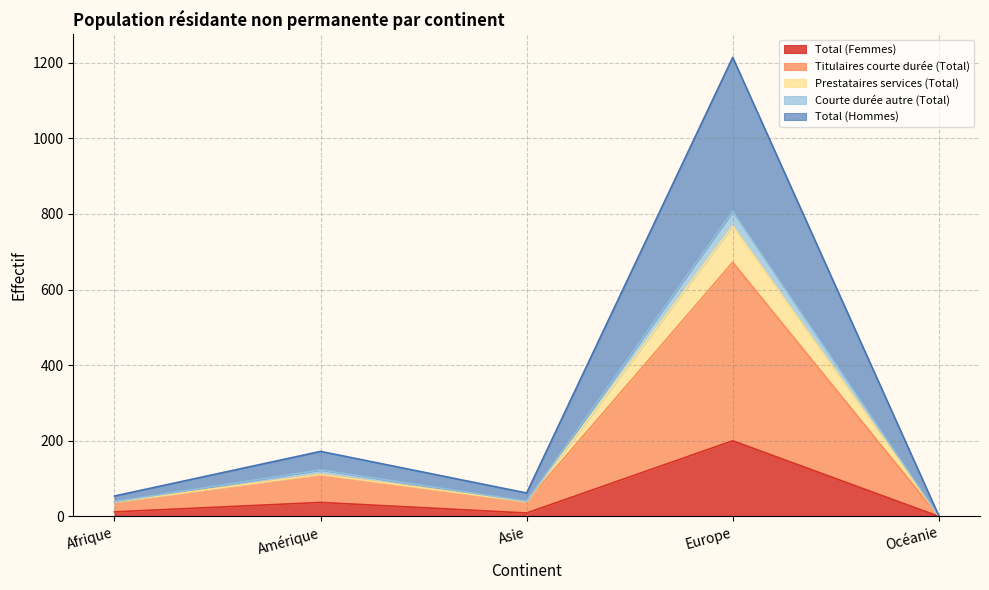

Which category has the highest value in the Total (Femmes) series?

Europe